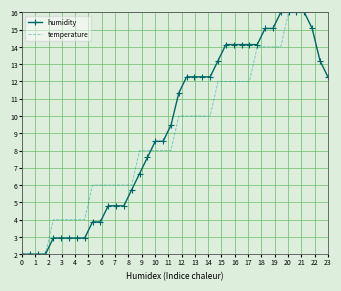

What is the minimum value for temperature?

2.0